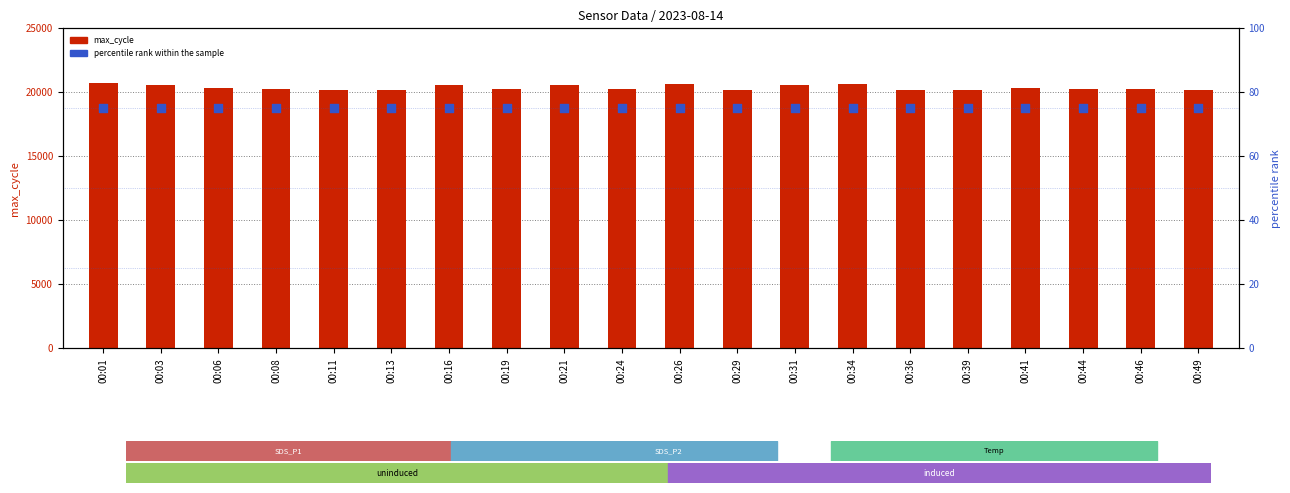

Which series contains the lowest Y value?

percentile rank within the sample